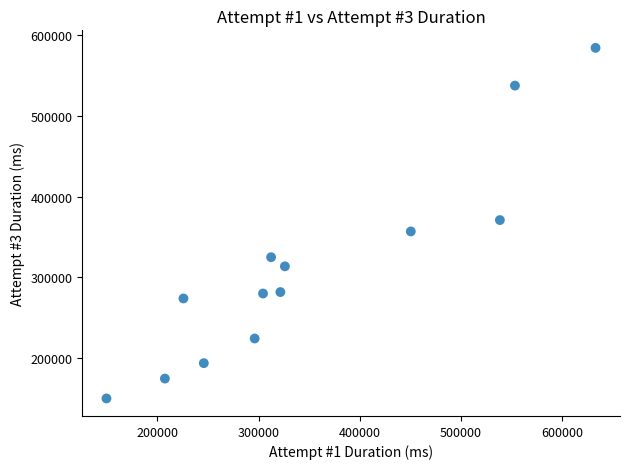

What is the range of Y values (max minus min)?

434529